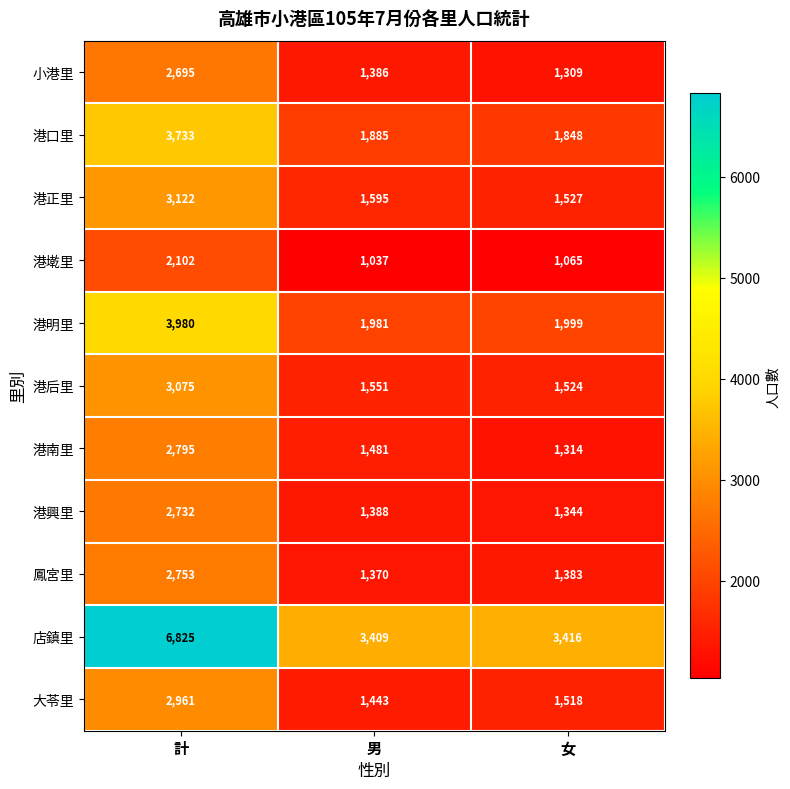

At which category is the sum across all series the highest?

計